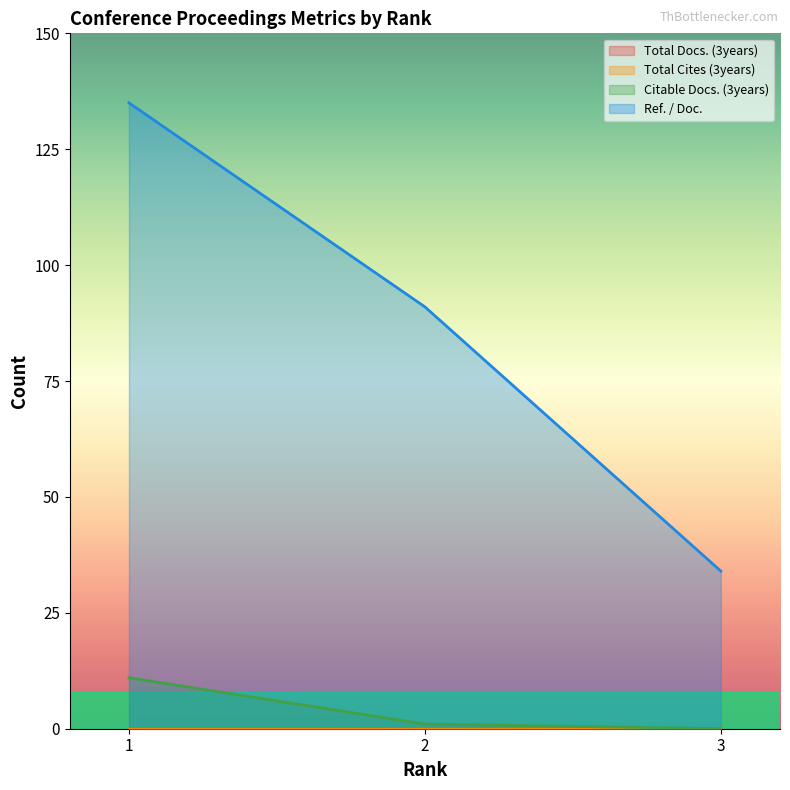

What is the value of the Ref. / Doc. point at the 2nd from the left?

91